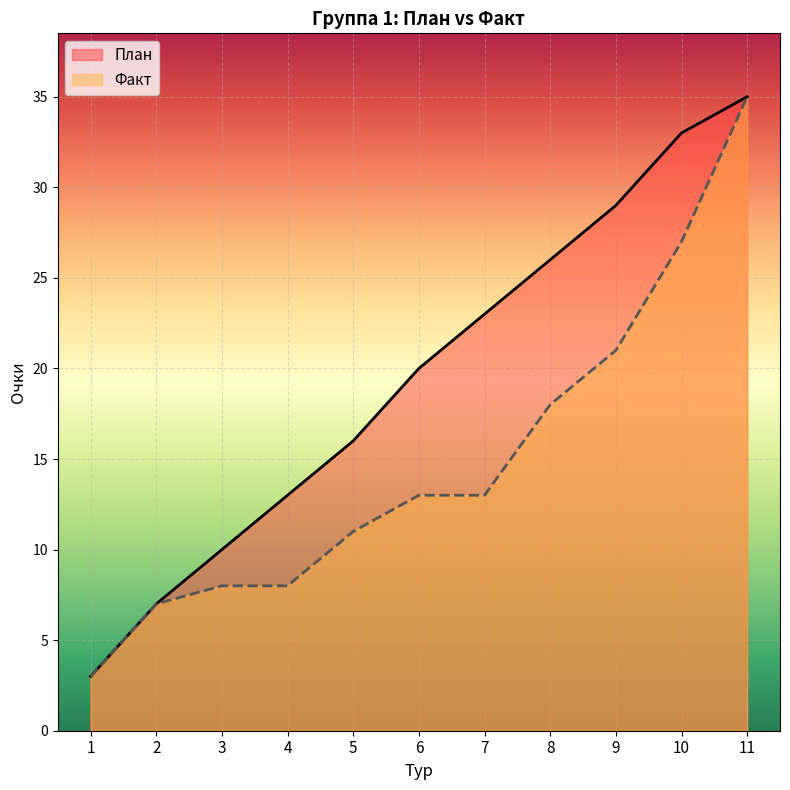

Reading left to right, transcribe all the data shown in this chart.

План: 3	7	10	13	16	20	23	26	29	33	35
Факт: 3	7	8	8	11	13	13	18	21	27	35